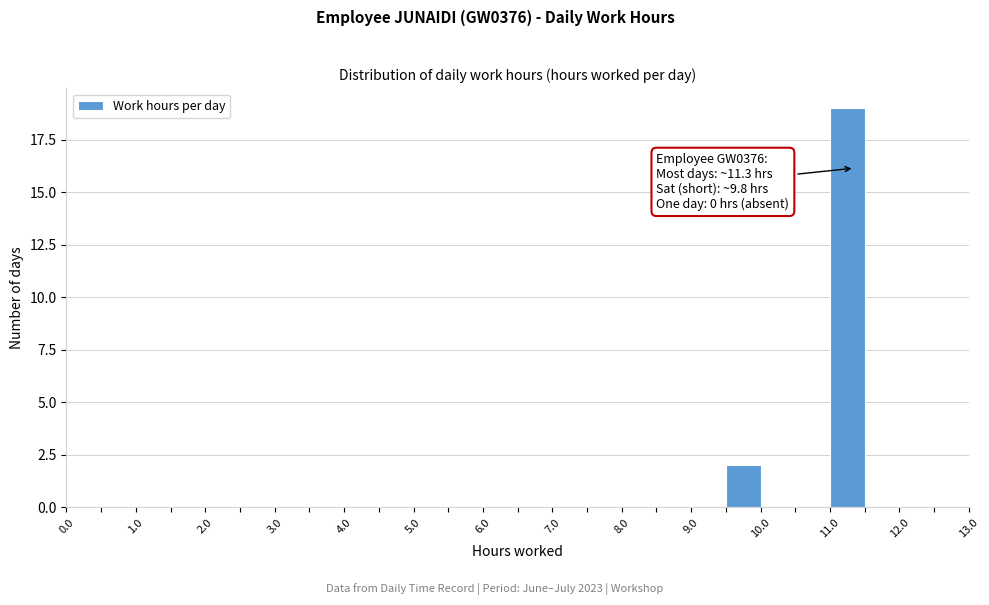

Which range on the x-axis has the tallest bar?

11.0 to 11.5